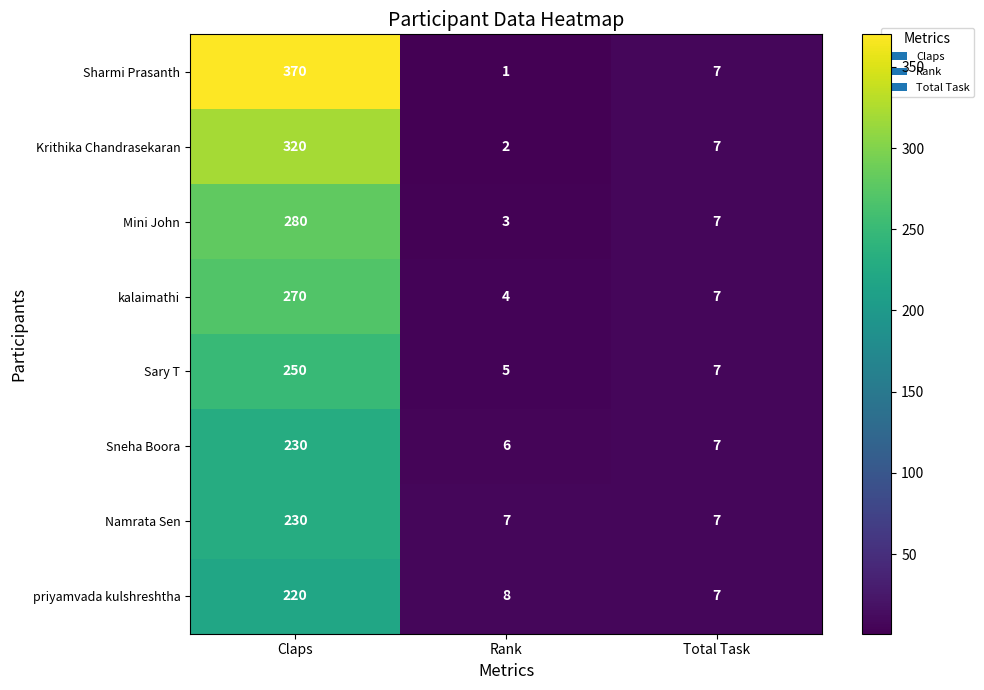

Which series has the largest total across all categories?

Sharmi Prasanth